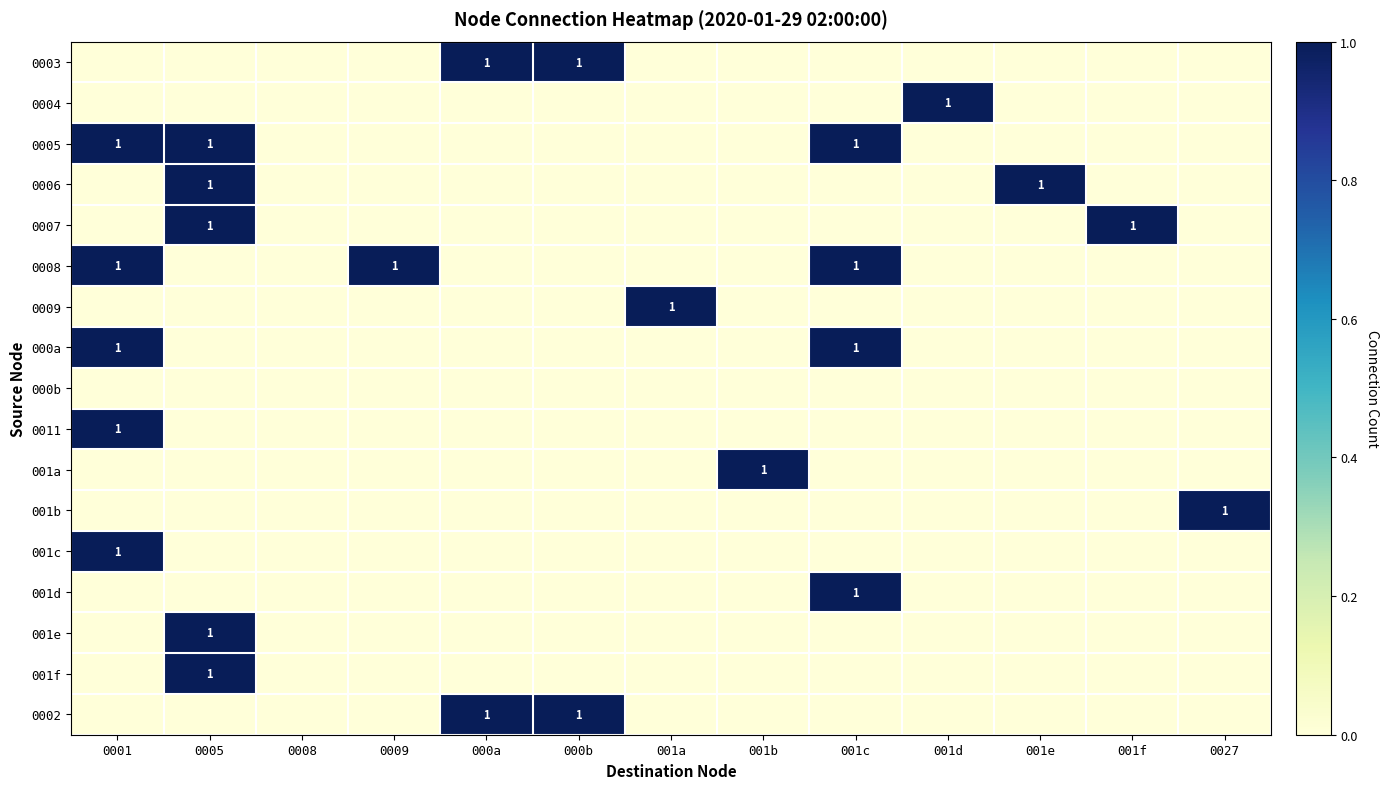

The value of 0011 at 001c is 0. True or false?

True